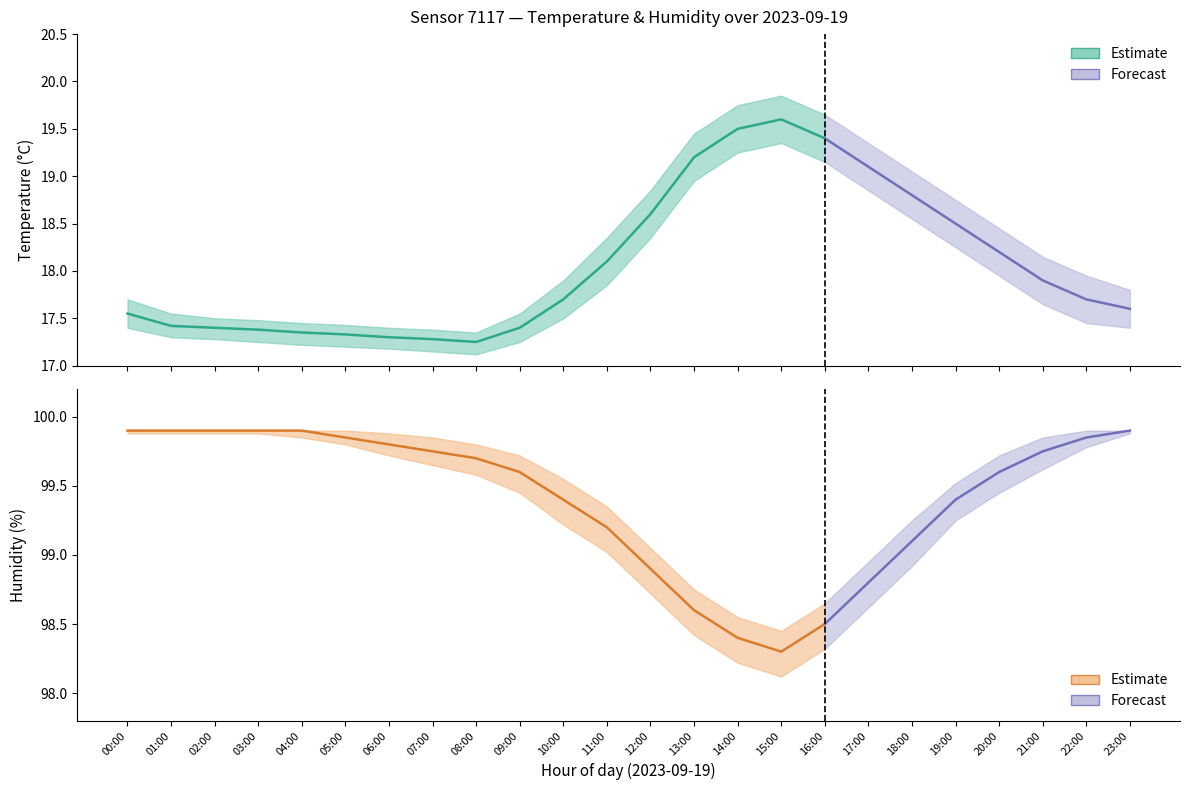

Is this an area chart (filled region under the line)?

No